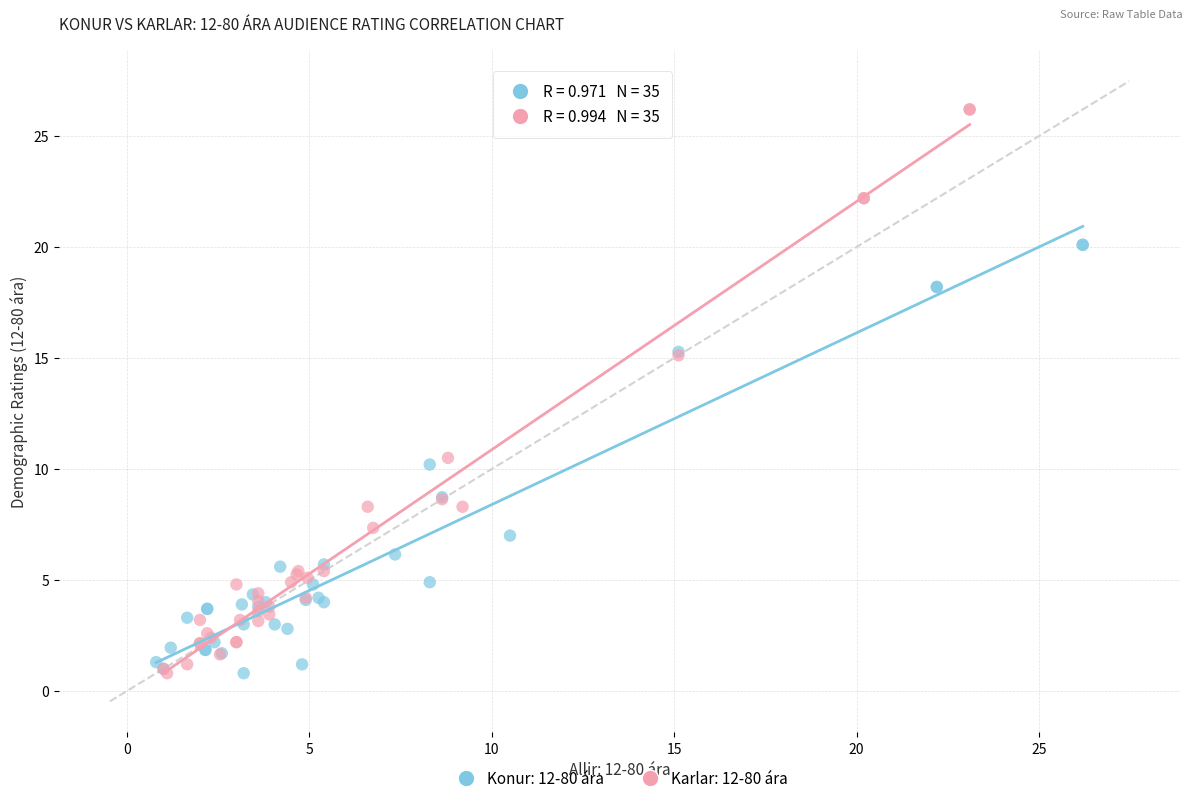

Which series has the widest spread of Y values?

Karlar: 12-80 ára